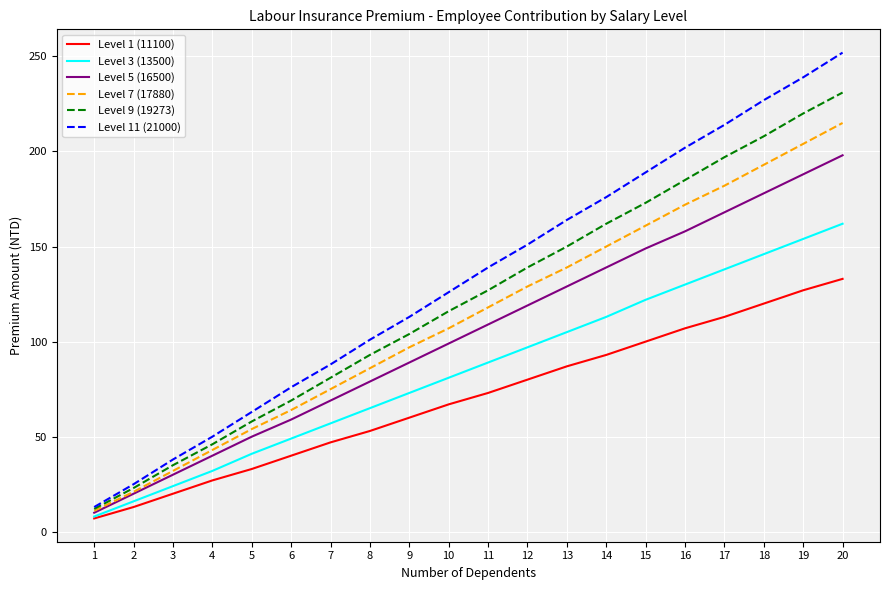

Which label corresponds to the largest value in the chart?

20